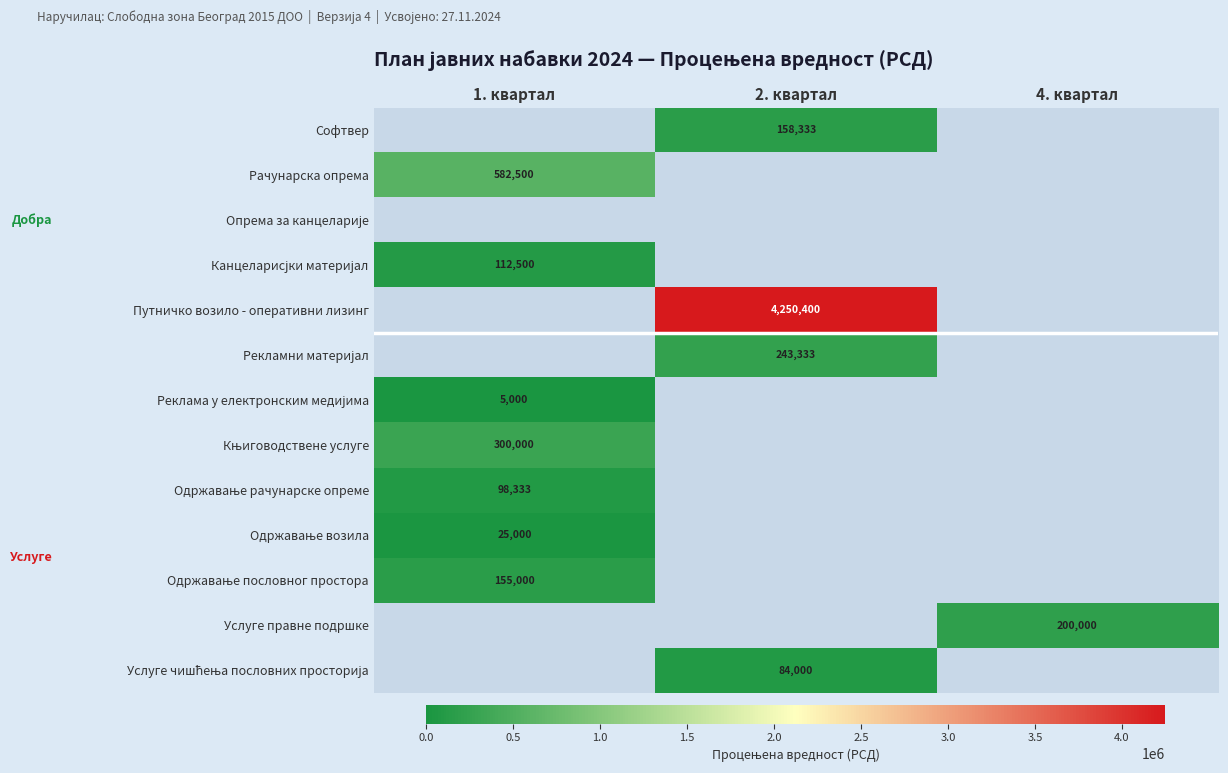

Which category has the lowest value in the Одржавање пословног простора series?

1. квартал